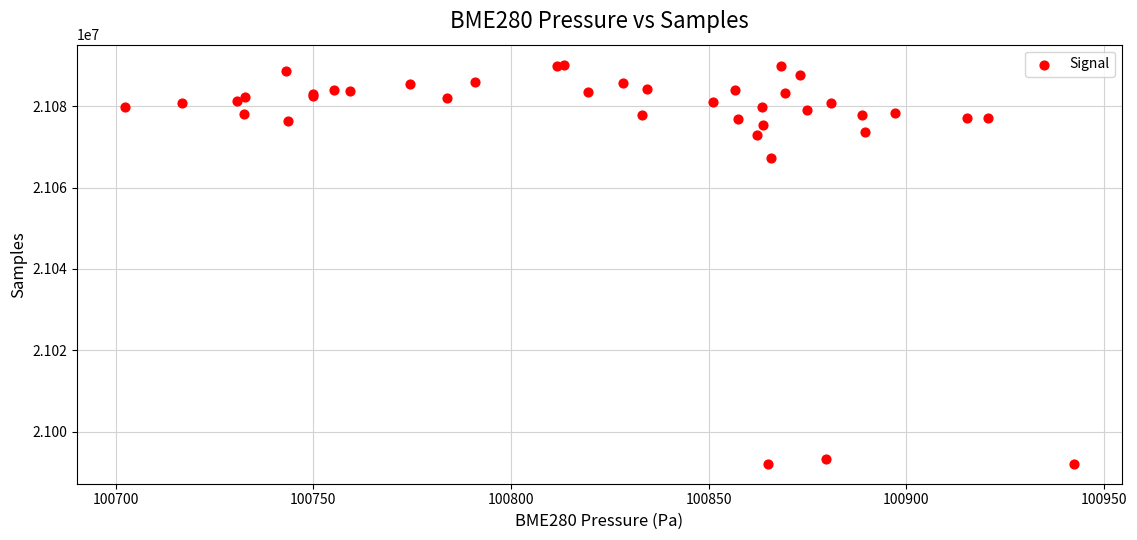

What Y value in the scatter plot is closest to 21041157?

21067286